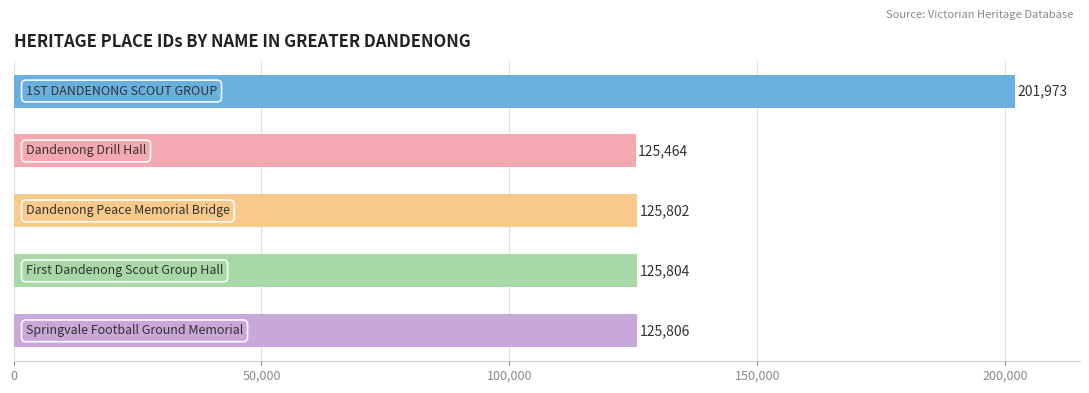

How many values are below 125804?

2